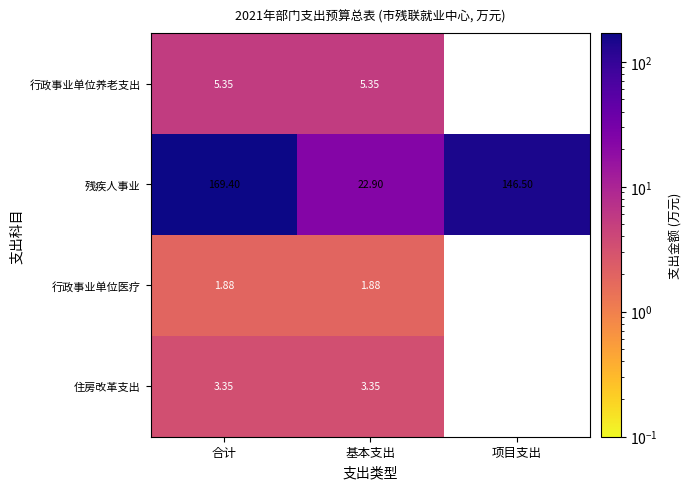

Is the value of 住房改革支出 at 基本支出 greater than the value of 行政事业单位医疗 at 合计?

Yes